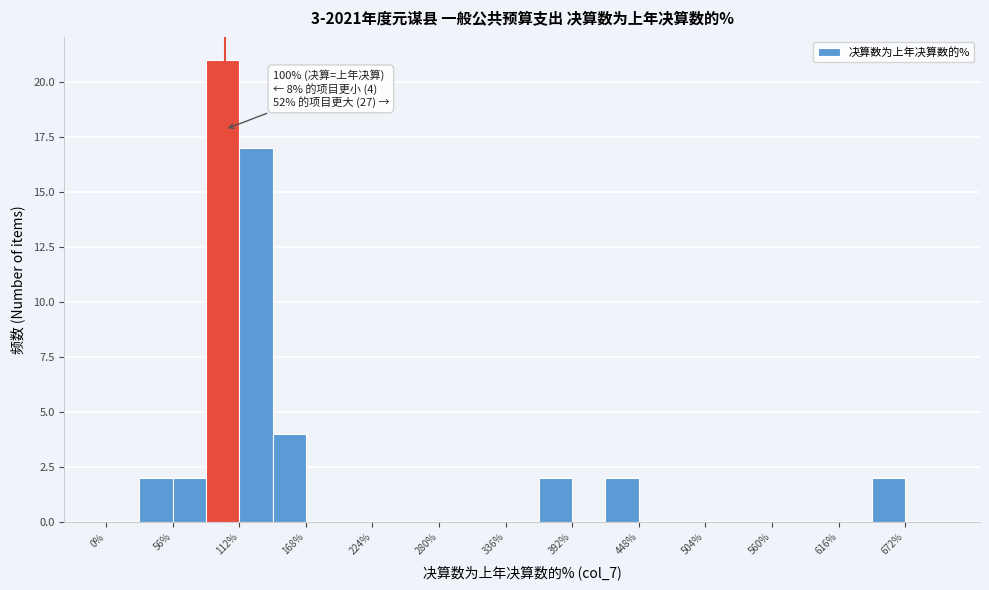

Around what value on the x-axis is the tallest bar? Give the approximate position of its centre, as read against the axis.

100